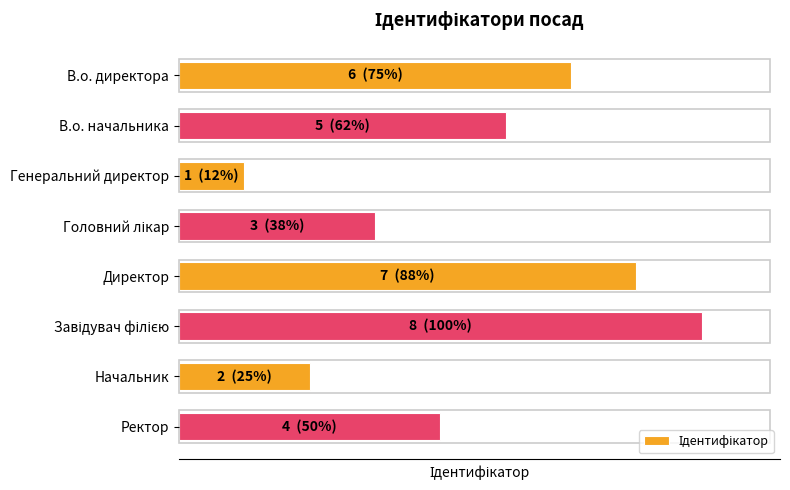

Are the bars horizontal?

Yes